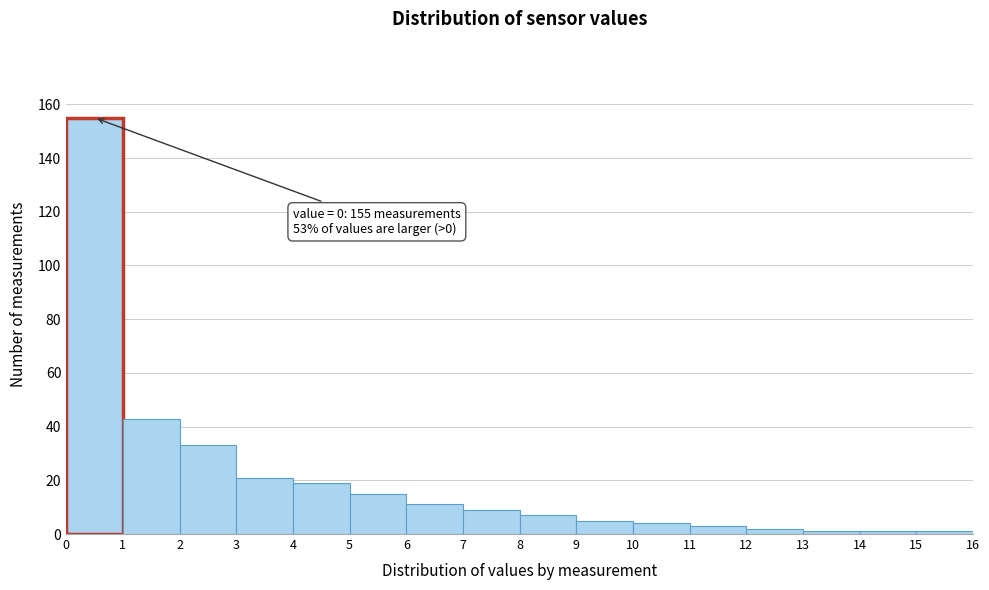

Which range on the x-axis has the tallest bar?

0 to 1